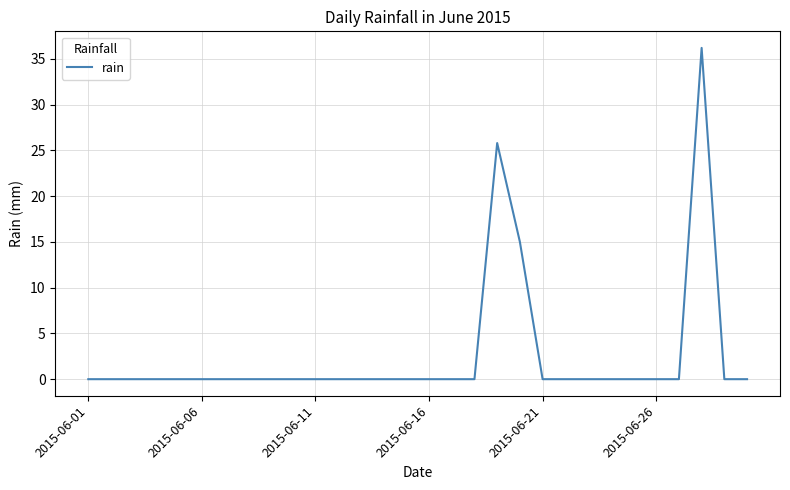

What is the difference between the maximum and minimum values?

36.2